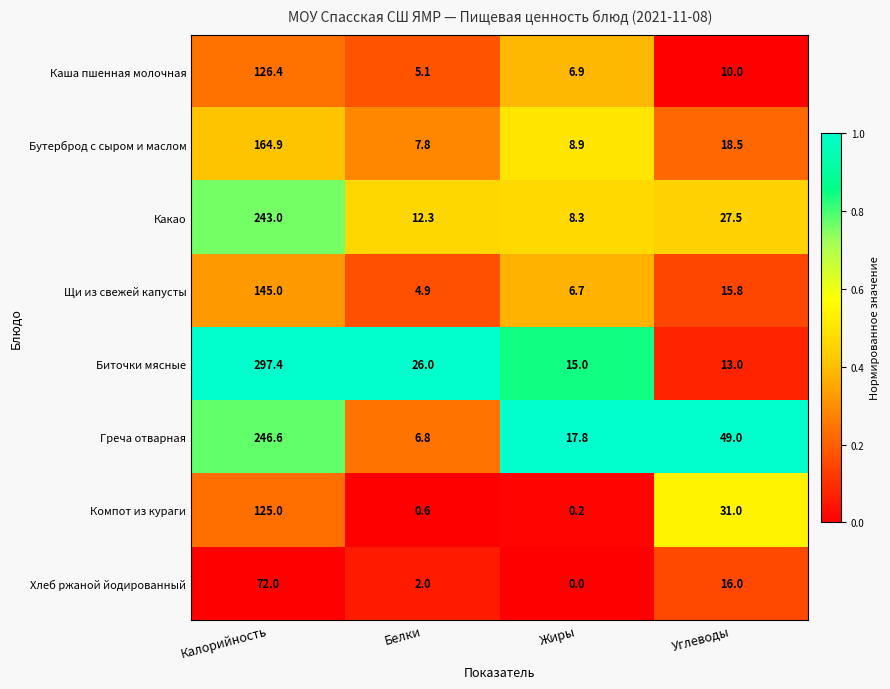

True or false: Хлеб ржаной йодированный has a value of 3.3 at Белки.

False